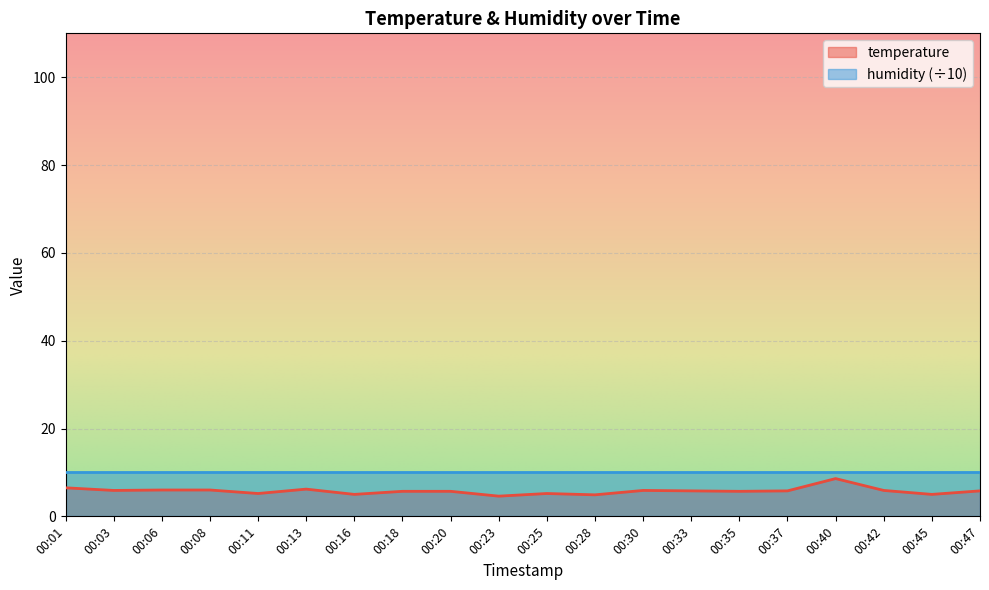

True or false: there are more than 1 points higher than both neighbors.

True